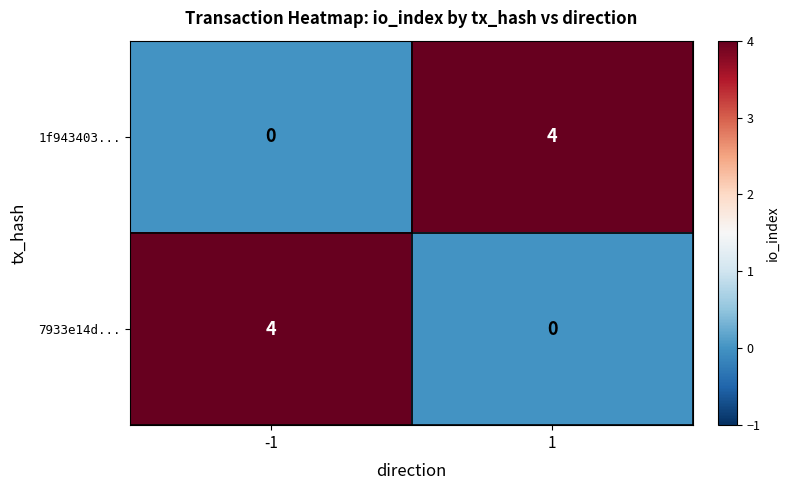

How many distinct data groups are displayed?

2